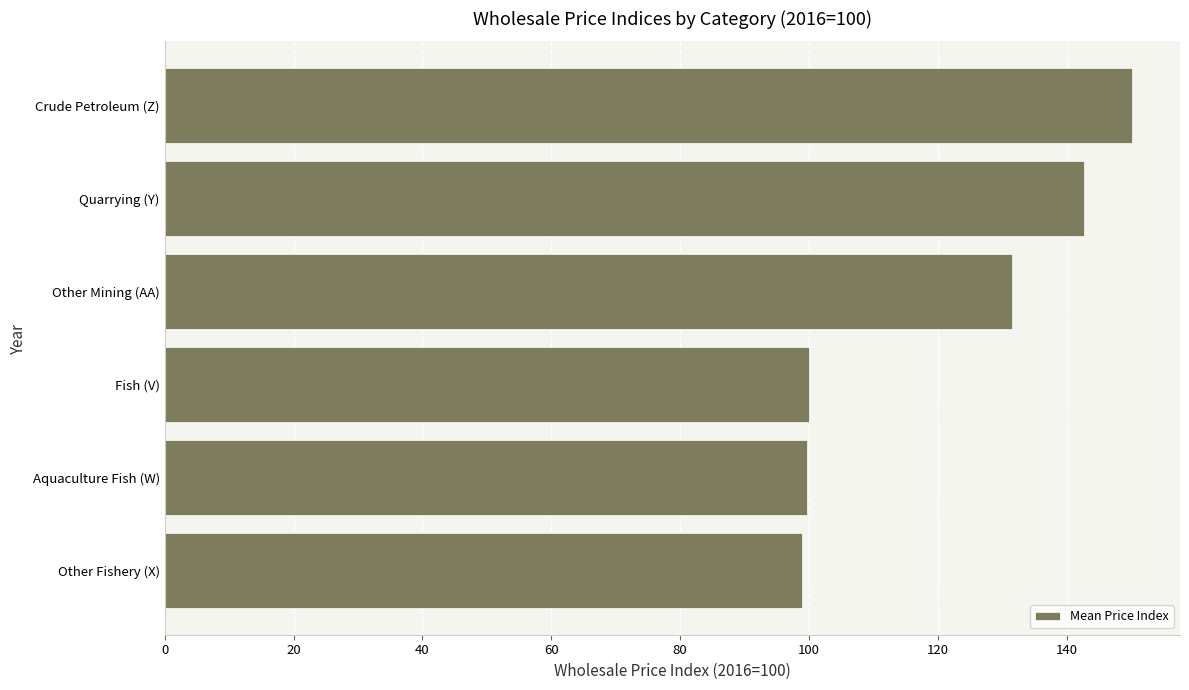

What is the change in value from Fish (V) to Quarrying (Y)?

+42.8